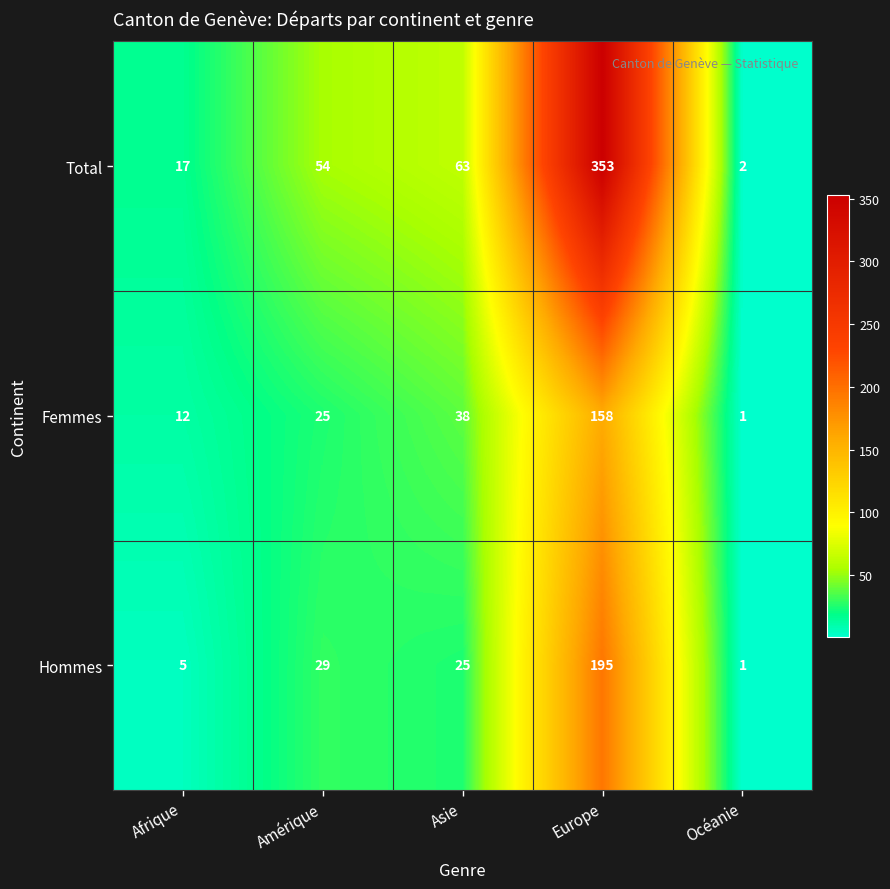

Reading right to left, transcribe all the data shown in this chart.

Total: 2	353	63	54	17
Femmes: 1	158	38	25	12
Hommes: 1	195	25	29	5